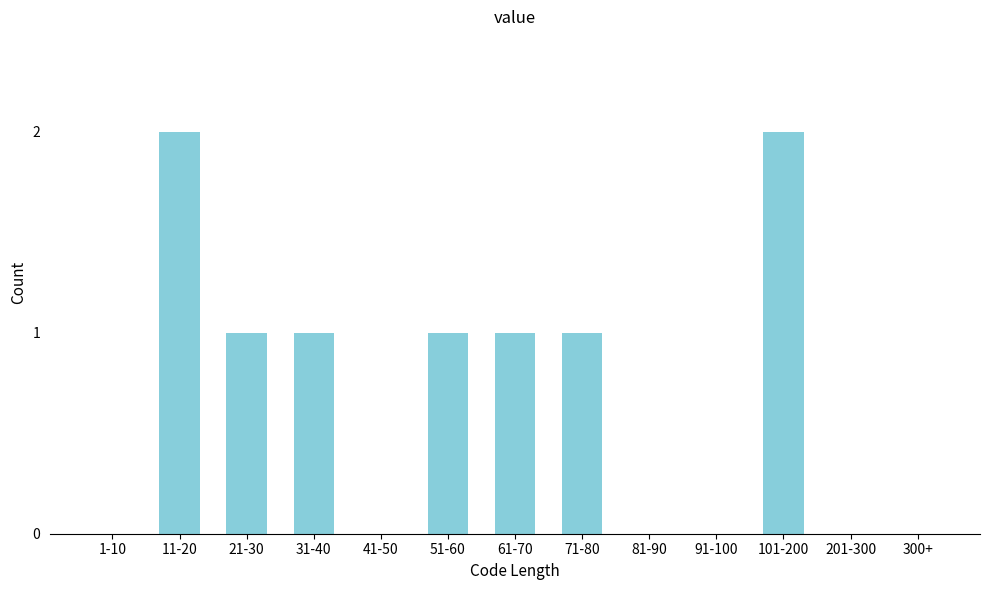

Reading left to right, transcribe all the data shown in this chart.

1-10=0	11-20=2	21-30=1	31-40=1	41-50=0	51-60=1	61-70=1	71-80=1	81-90=0	91-100=0	101-200=2	201-300=0	300+=0